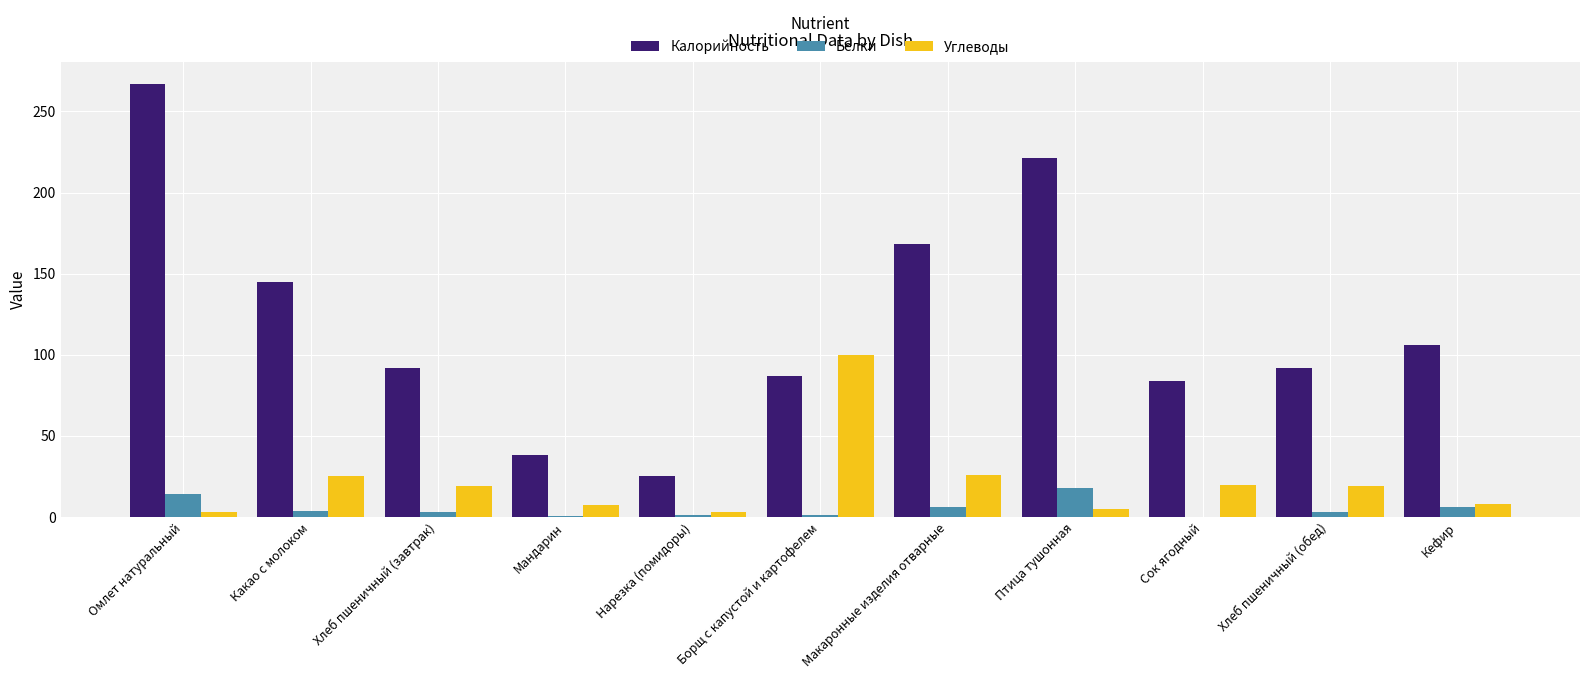

The Углеводы series shows 8.0 at Кефир. True or false?

True